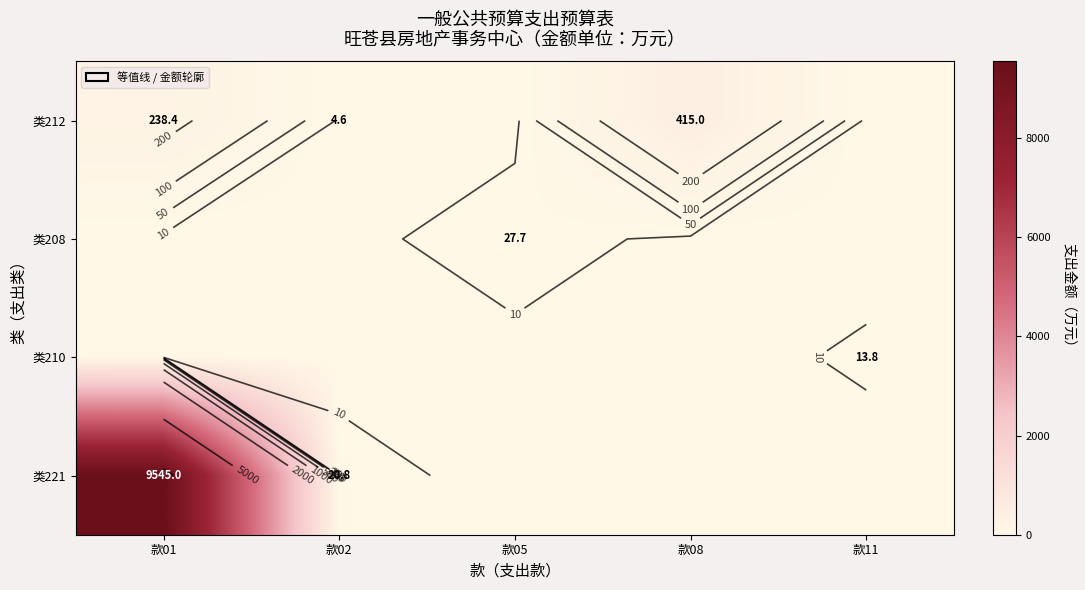

The value of 类212 at 款01 is 238.4. True or false?

True